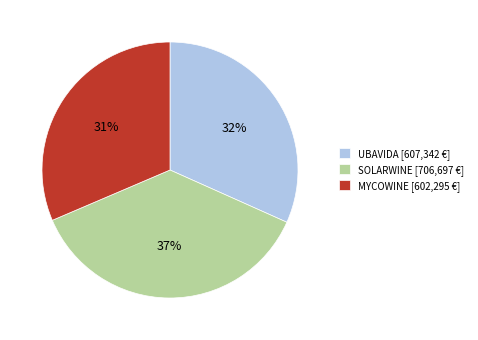

What percentage is the SOLARWINE [706,697 €] slice, to the nearest percent?

37%